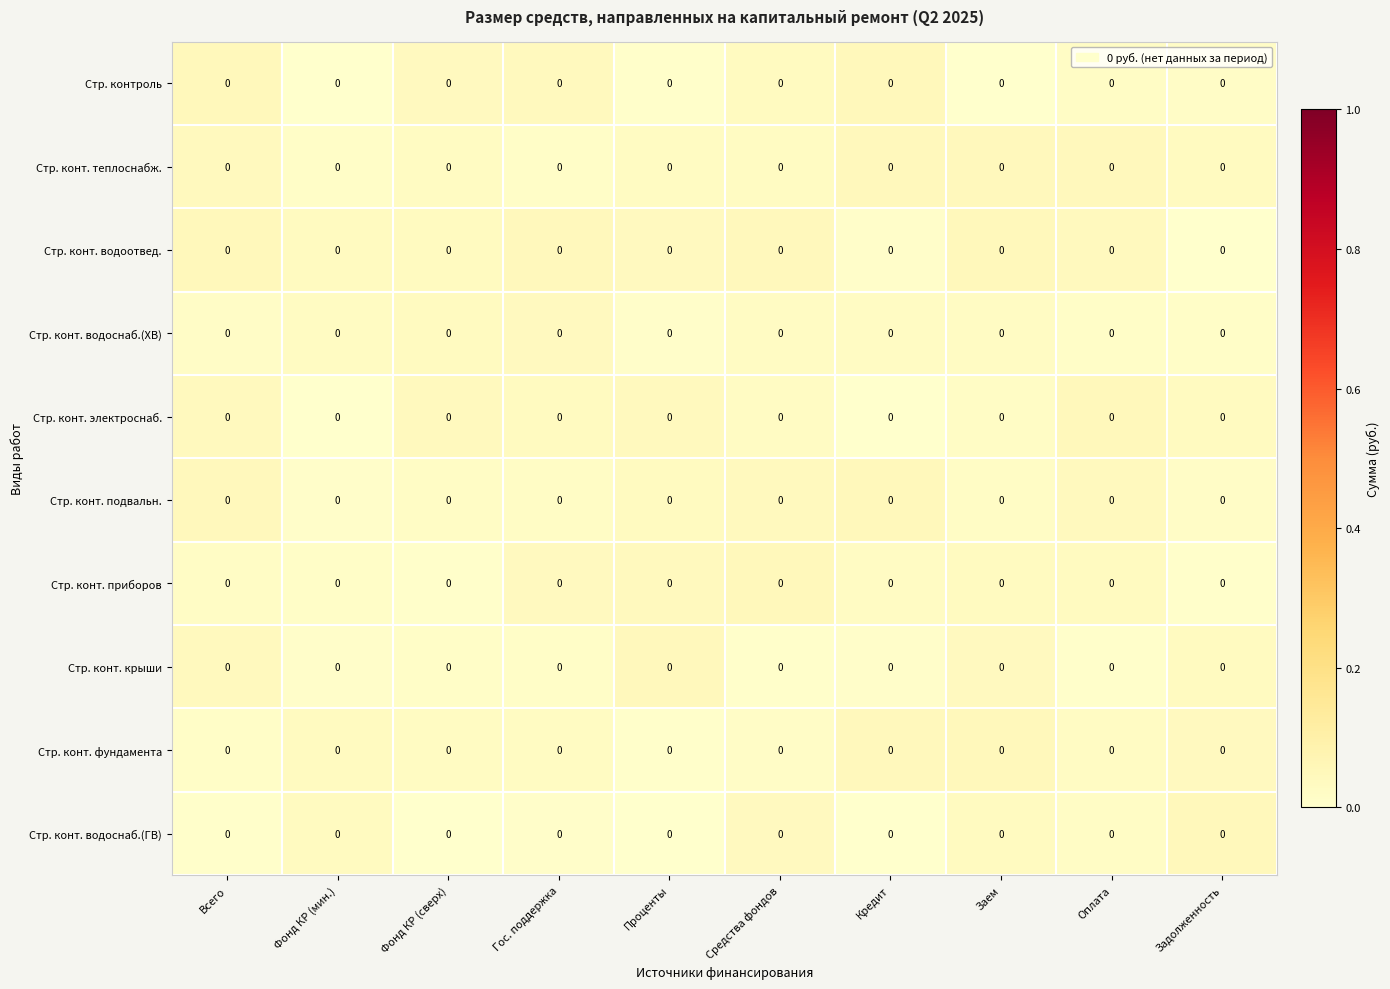

Which label corresponds to the largest value in the chart?

Кредит